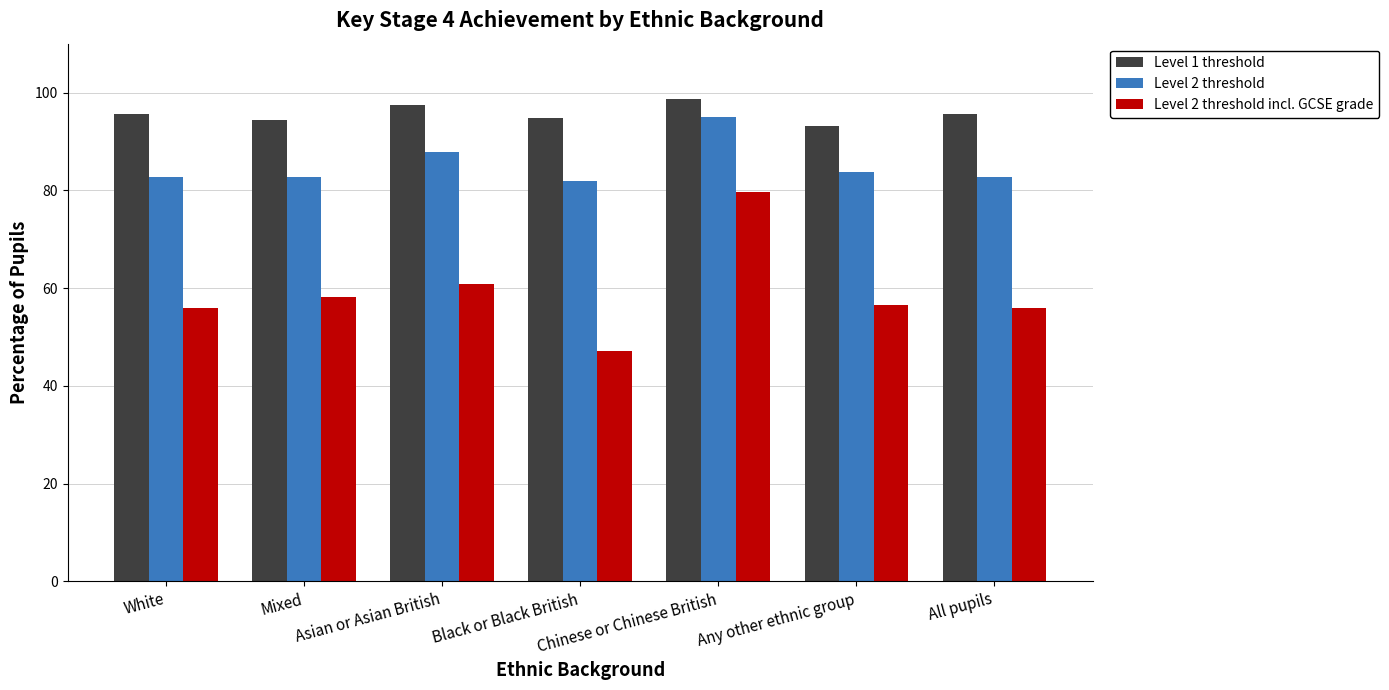

What is the average value of the Level 2 threshold incl. GCSE grade series?

59.2